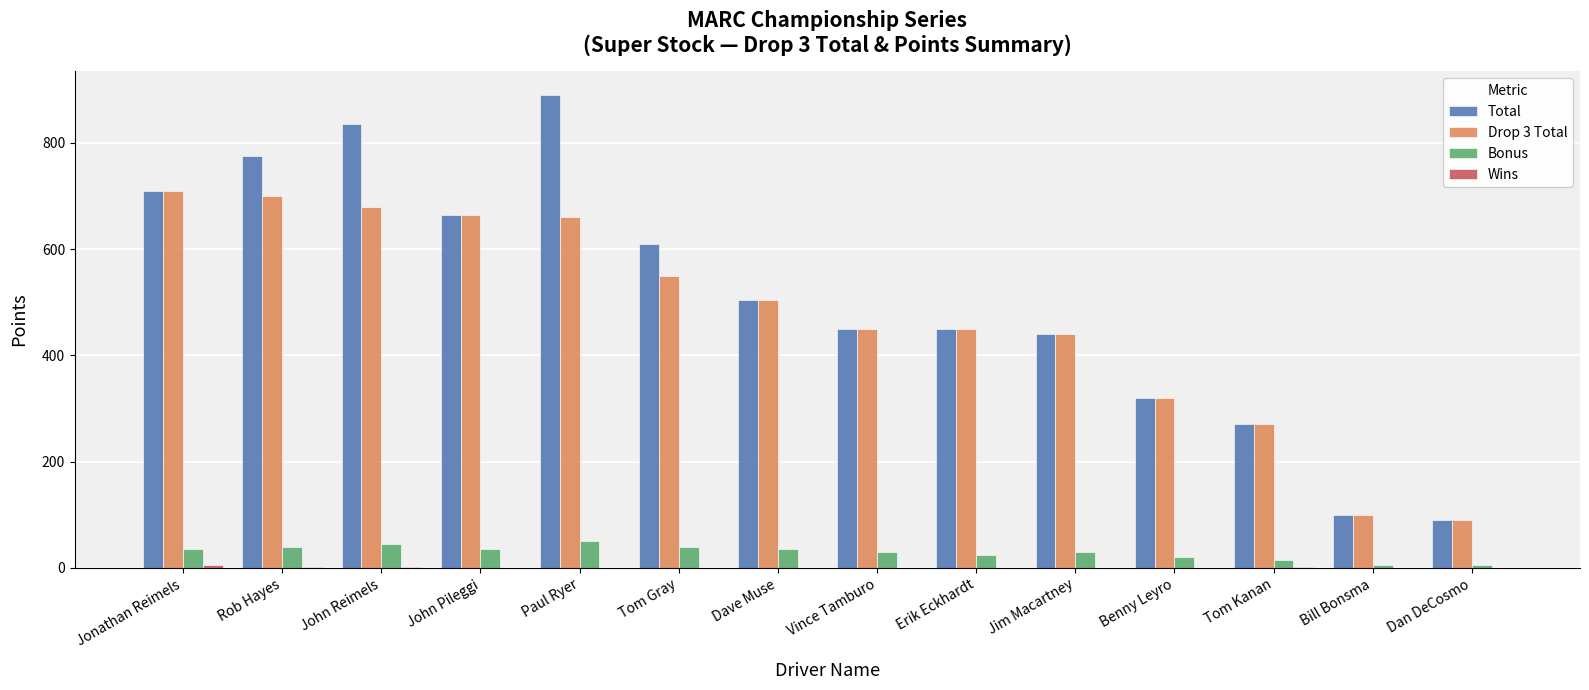

At which label is Total closest to 490?

Dave Muse